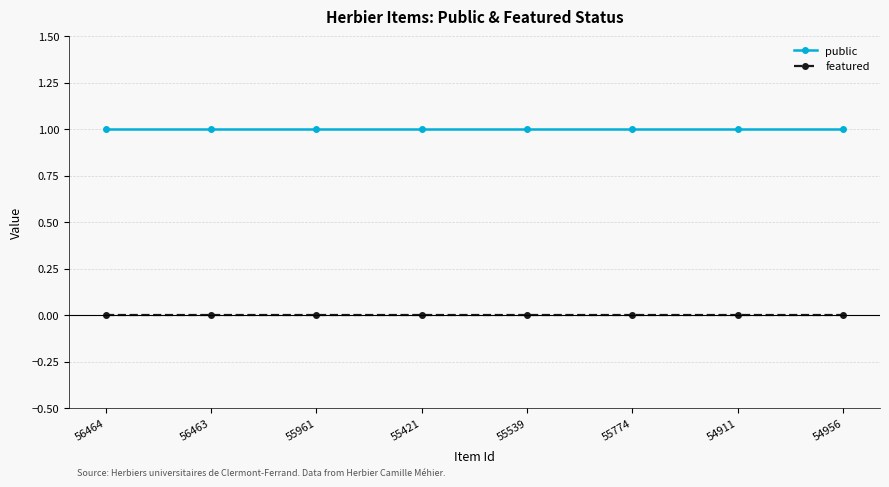

Rank the series at 55421 from lowest to highest value.

featured, public